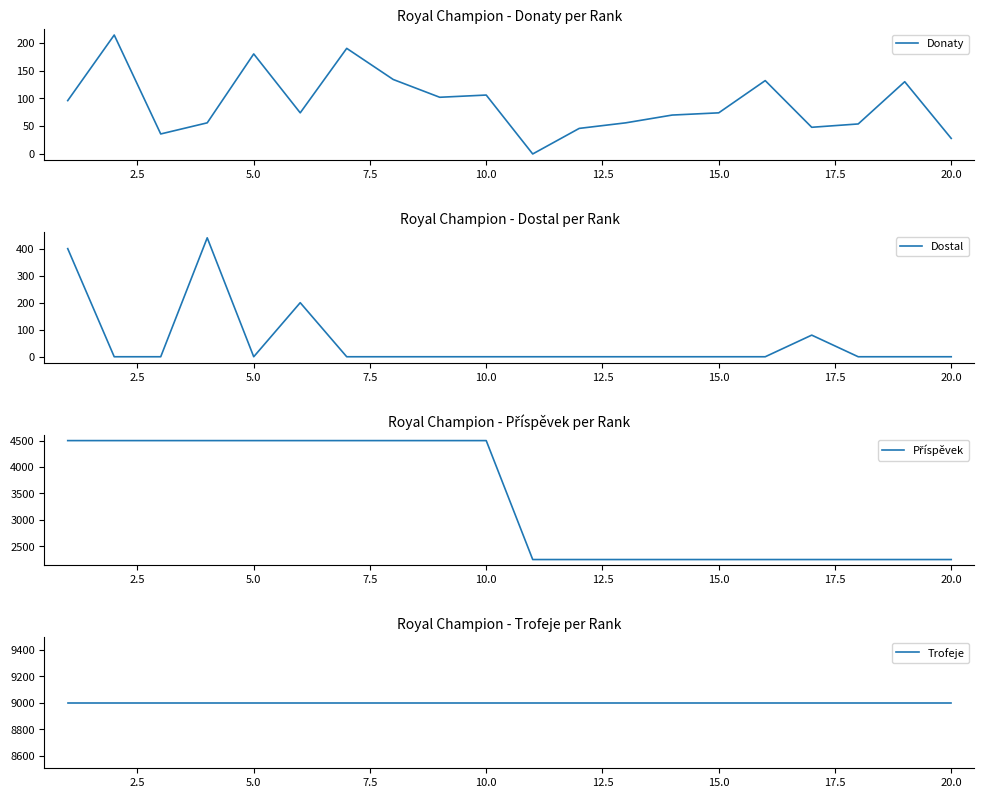

What is the highest value of the Donaty series?

214